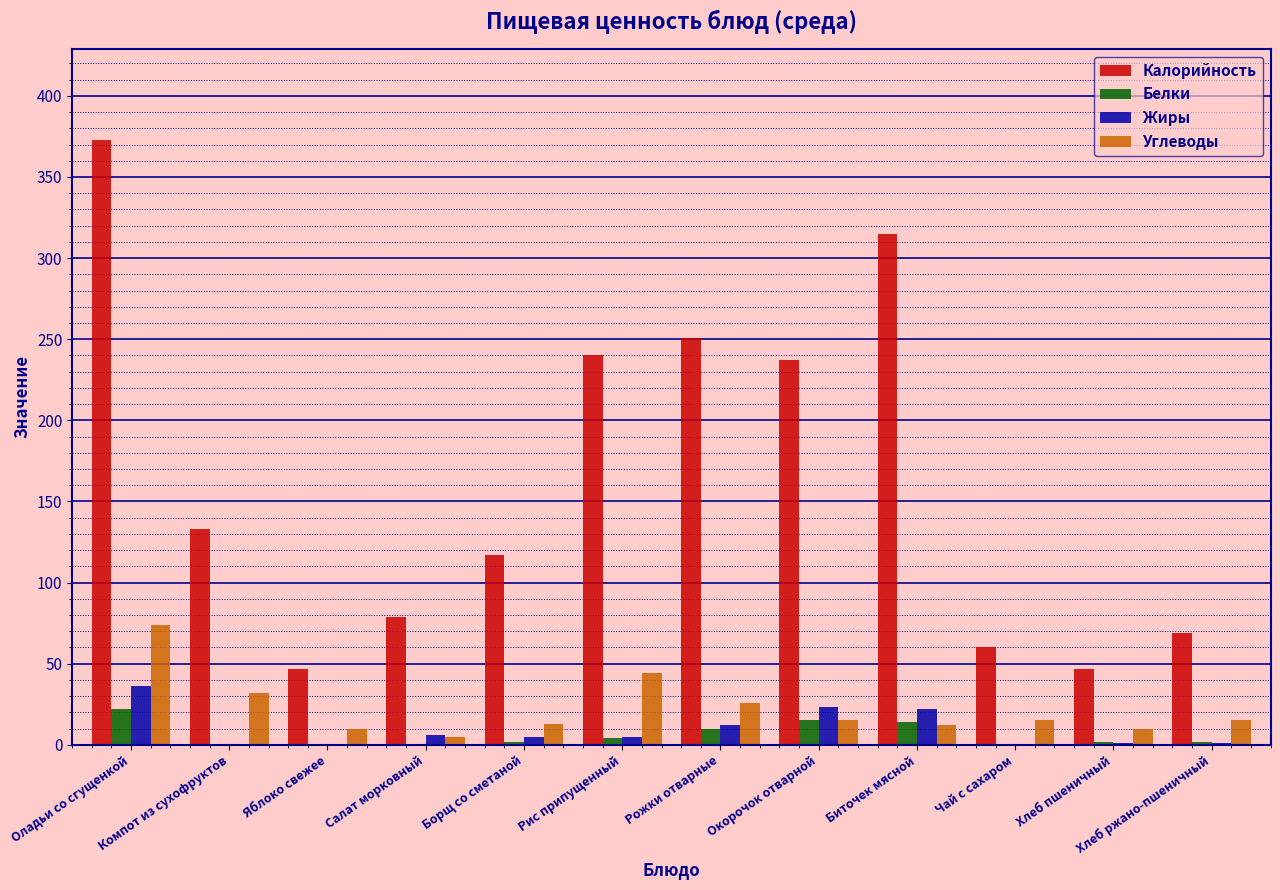

Between Салат морковный and Рожки отварные, which series saw the biggest shift?

Калорийность